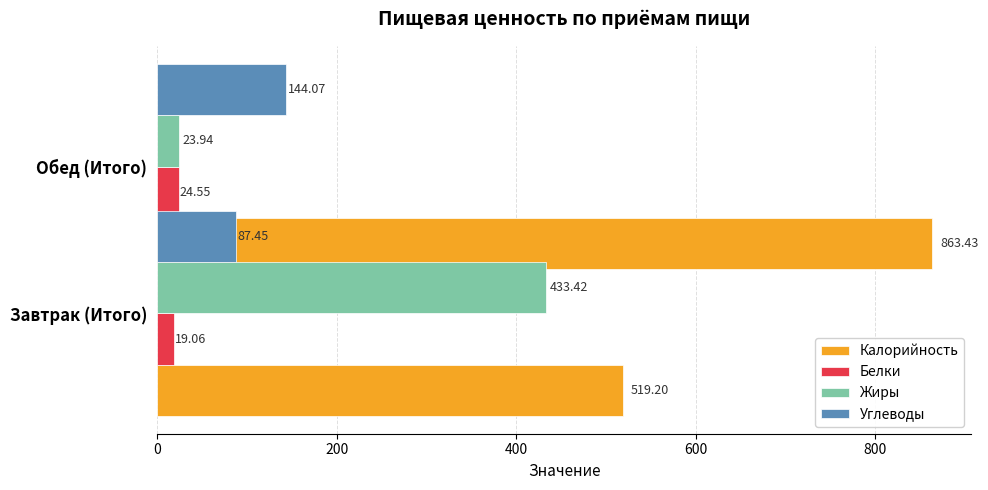

What is the highest value of the Углеводы series?

144.1